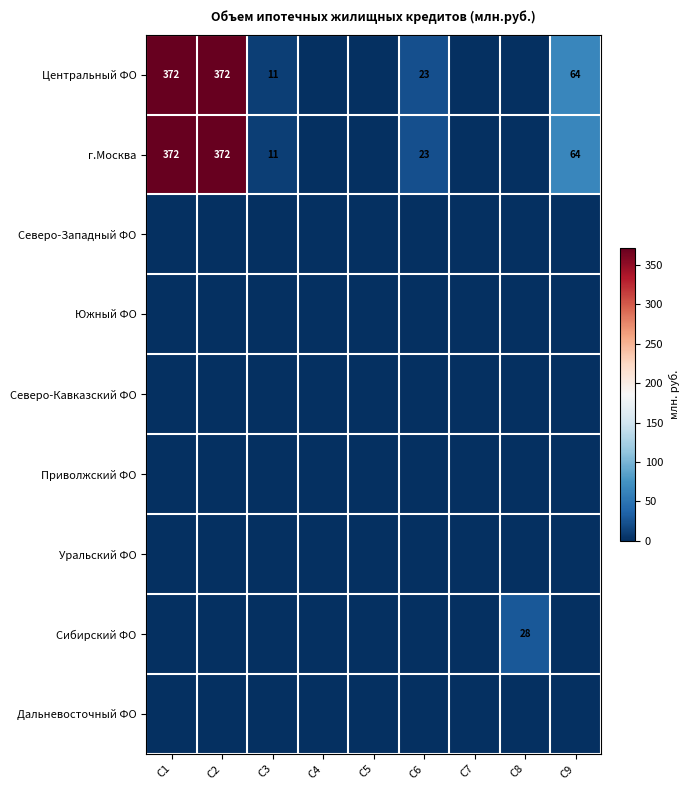

True or false: г.Москва has a value of 372 at C1.

True